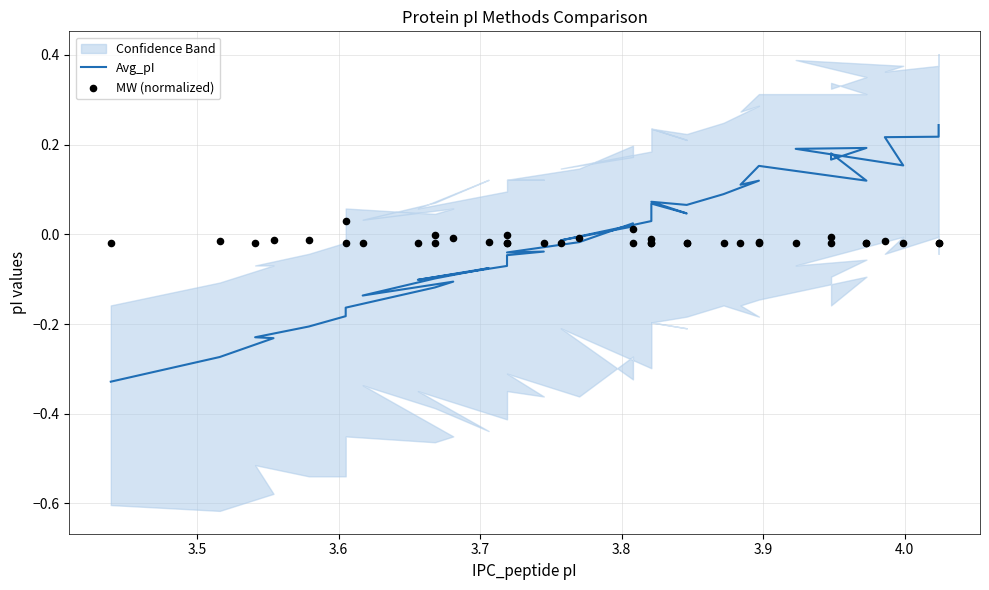

Which series has the largest total across all categories?

Avg_pI